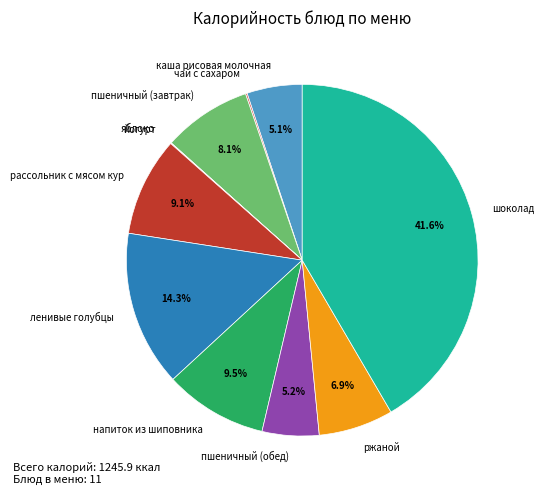

What is the ratio of the value at ржаной to the value at ленивые голубцы?

0.5